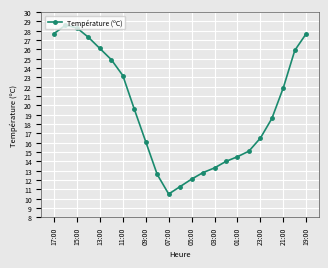

What is the minimum value shown in the chart?

10.5